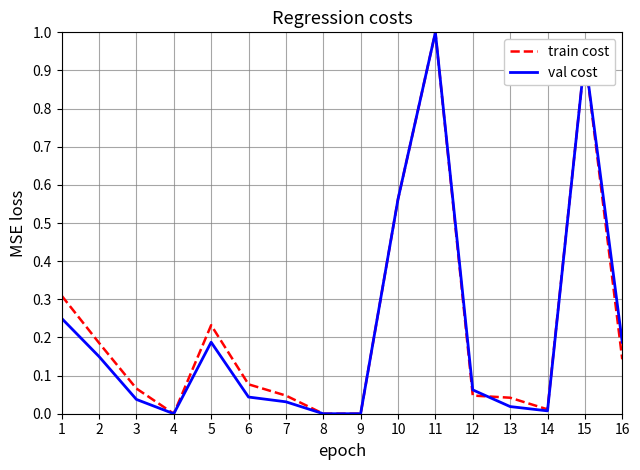

The value of val cost at 12 is 0.0. True or false?

False